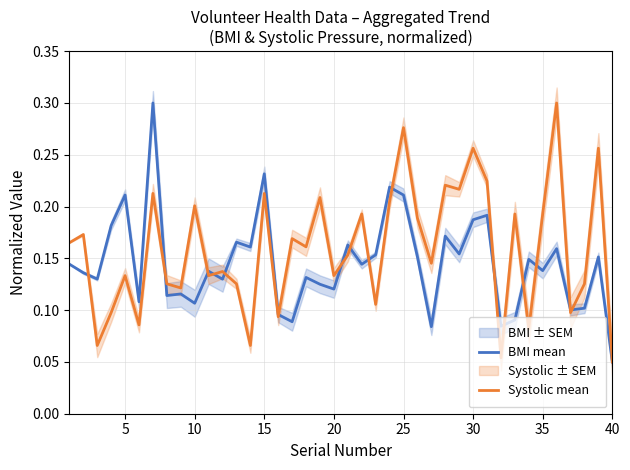

Where is BMI mean nearest to the value 0?

40